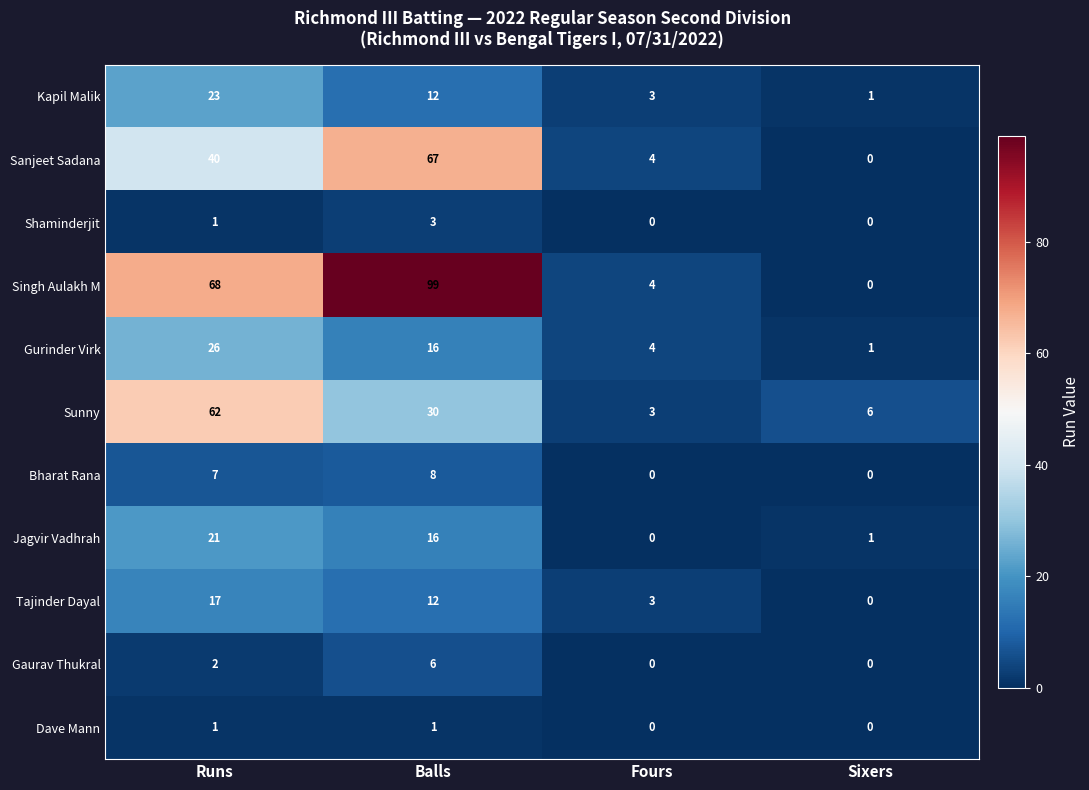

What is the sum of all Gurinder Virk values?

47